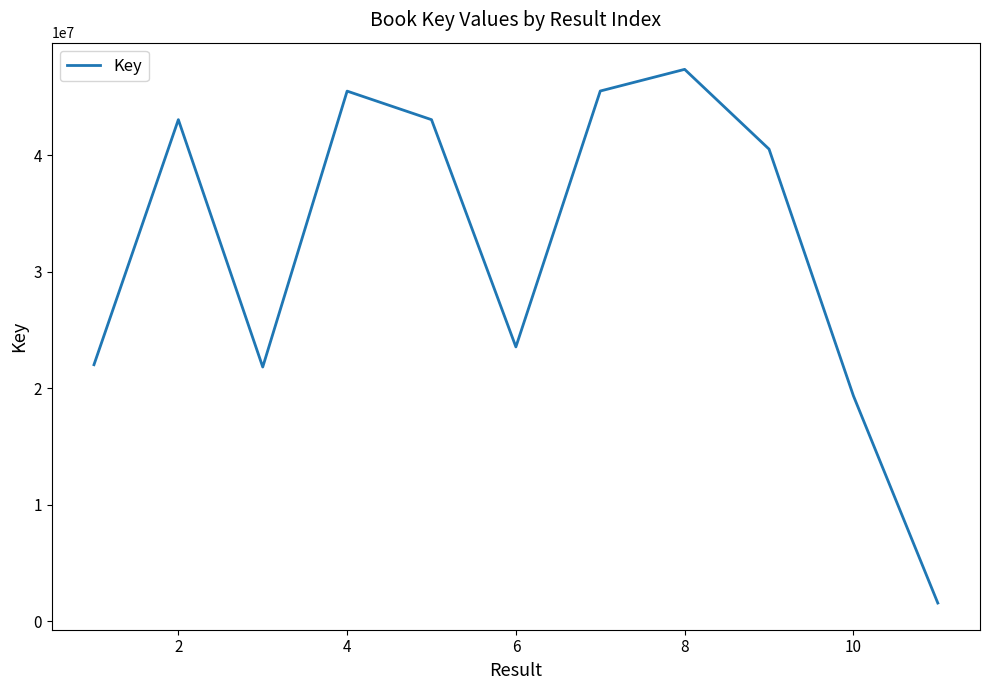

Does the chart display data point markers on the line(s)?

No